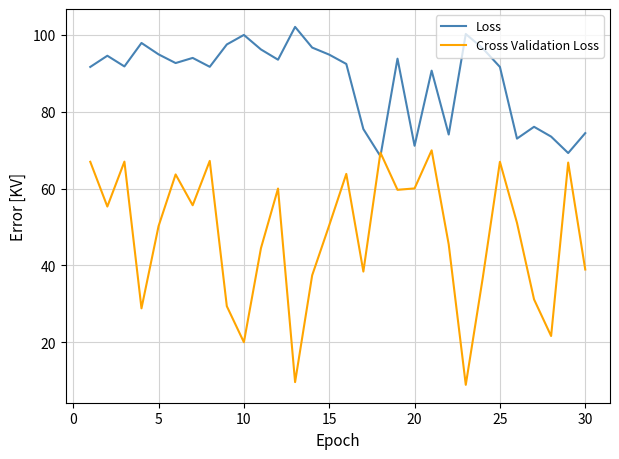

List the series in order of their overall mean, lowest first.

Cross Validation Loss, Loss